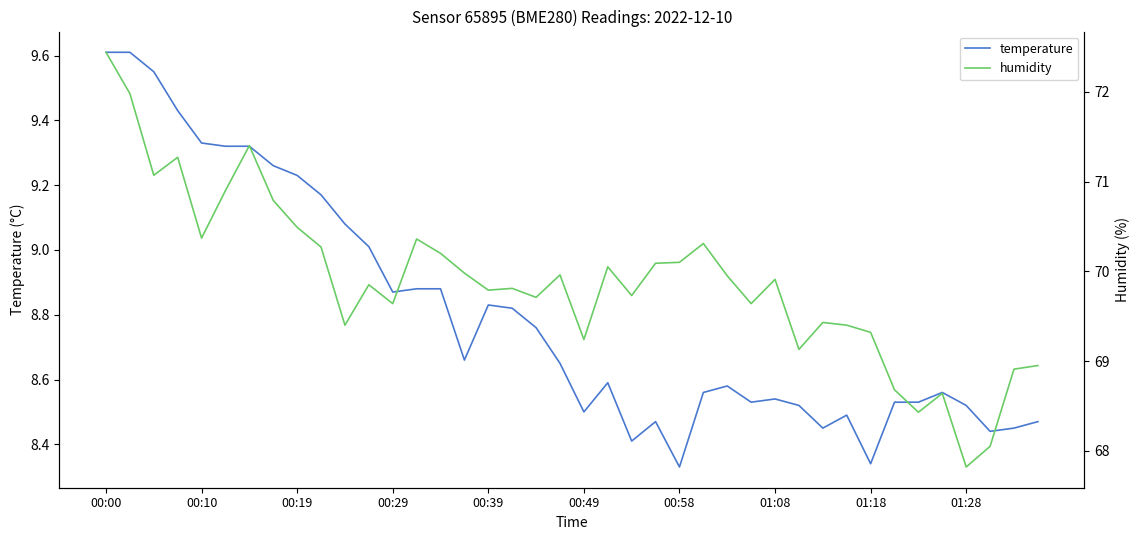

True or false: humidity has more than 1 interior local peaks.

True